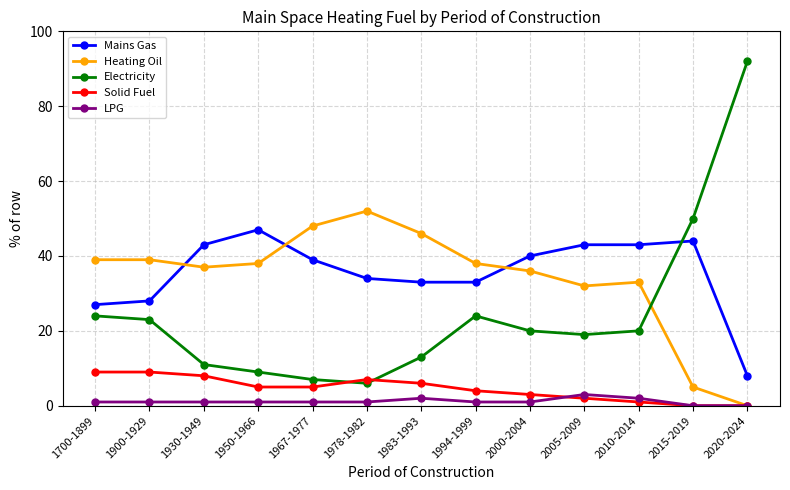

What is the label of the 2nd point from the left?

1900-1929